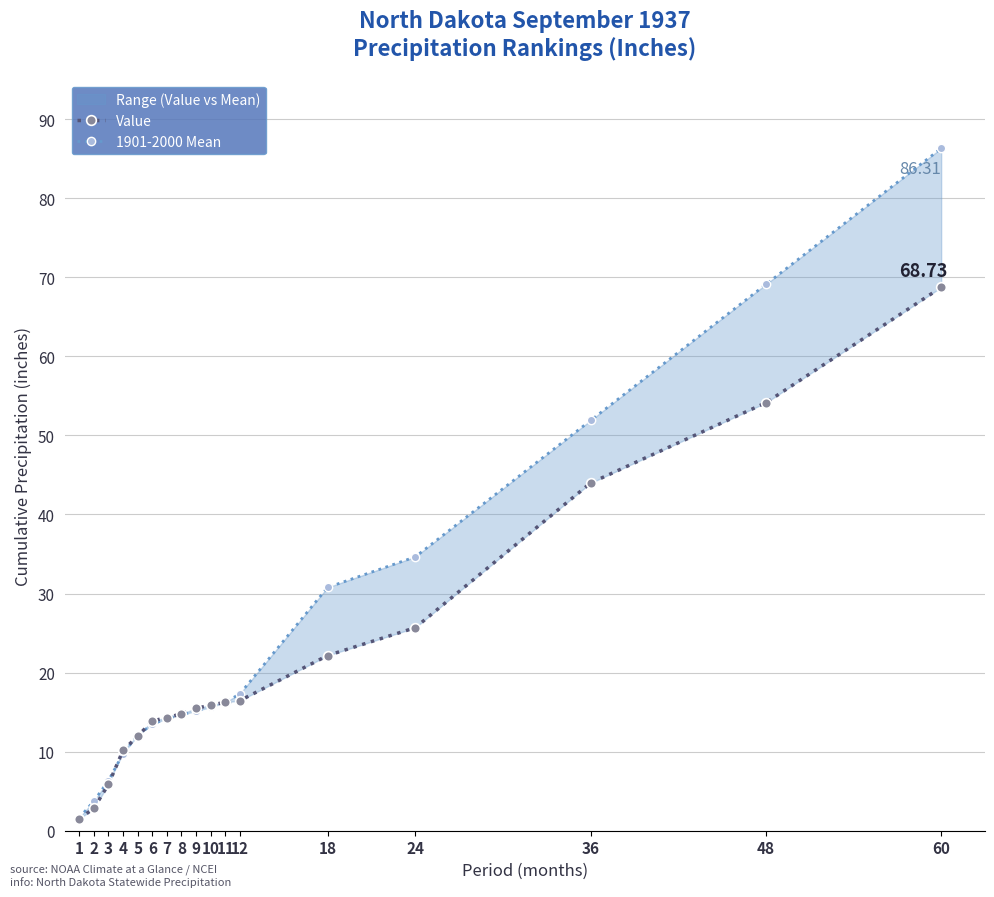

Between which two adjacent categories do 1901-2000 Mean and Value first intersect?

3 and 4